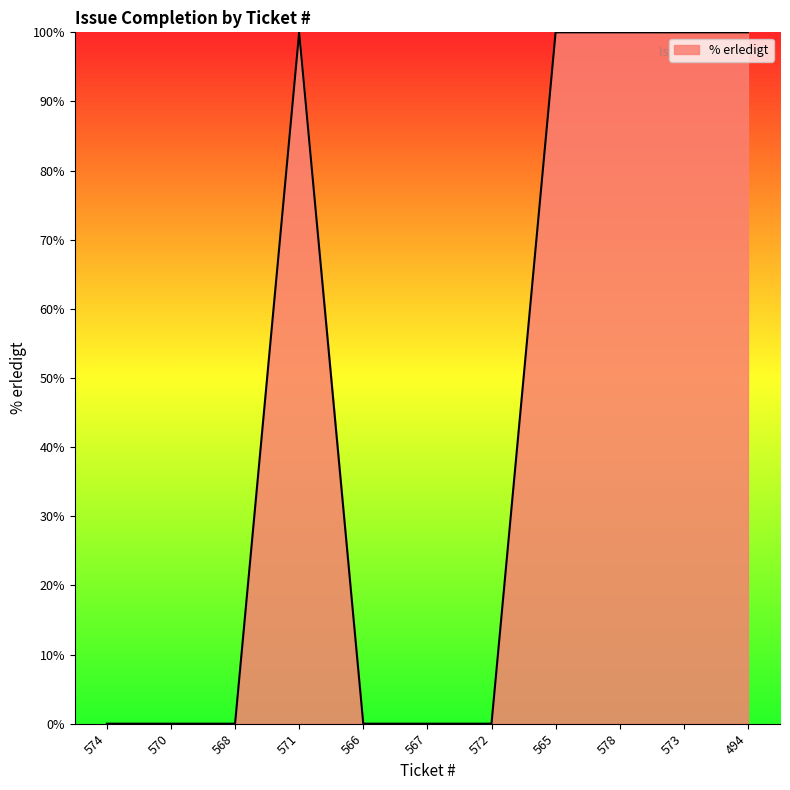

What is the greatest value displayed?

100